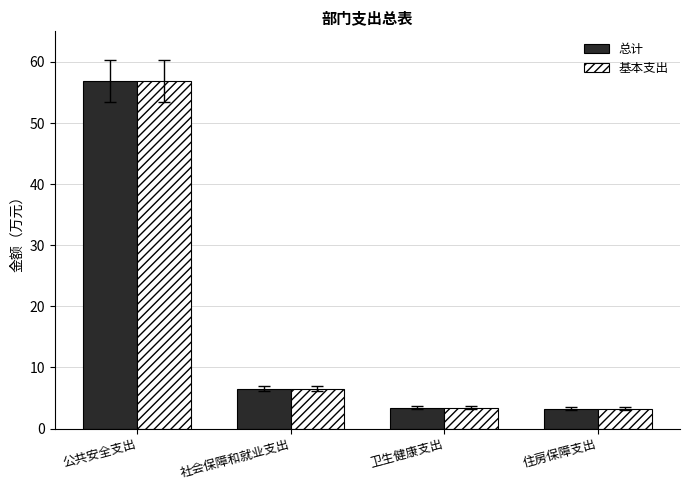

Is the value of 基本支出 at 公共安全支出 greater than the value of 总计 at 卫生健康支出?

Yes